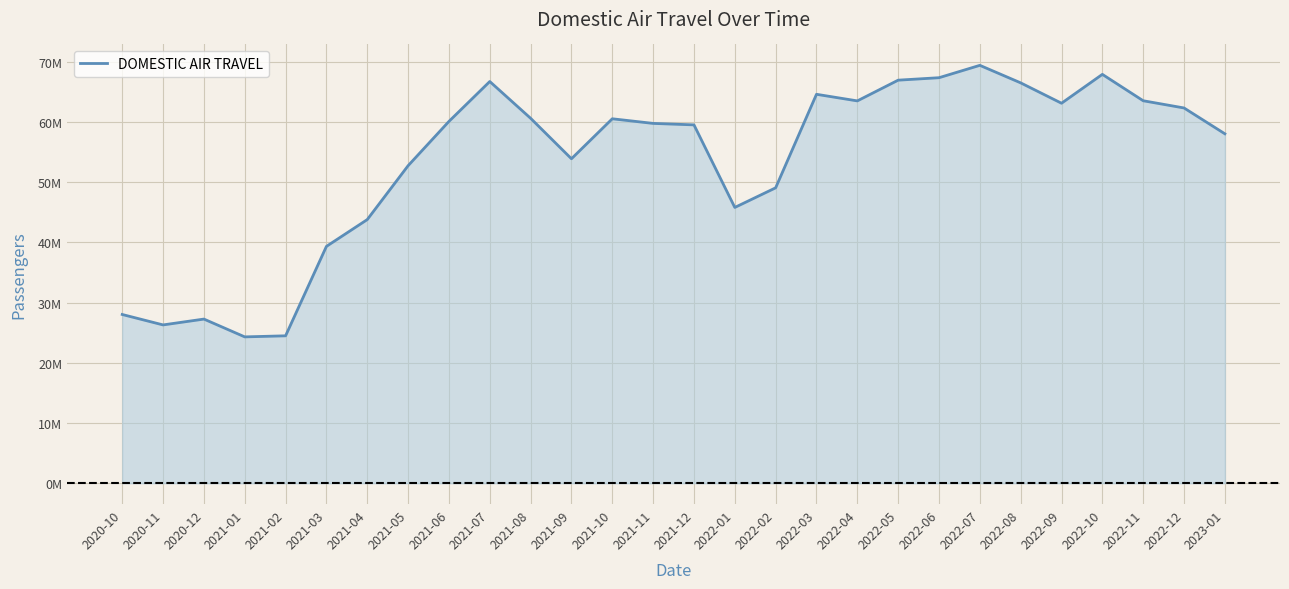

How many interior local valleys (lower than both neighbors) does the data have?

6